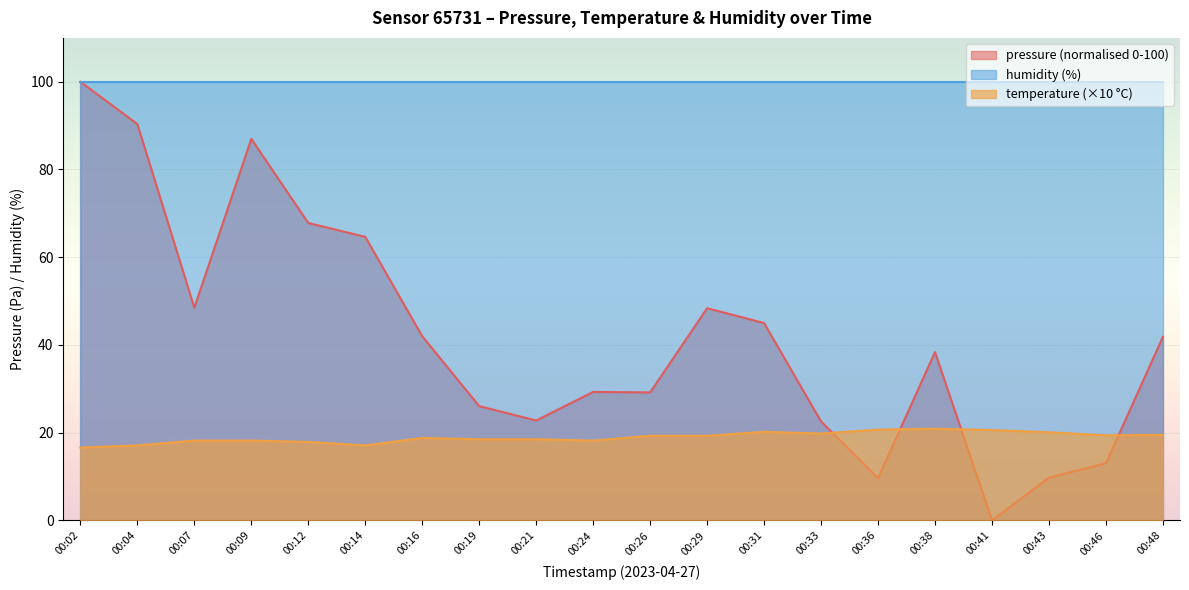

What are all the series names shown in the legend?

pressure (normalised 0-100), humidity (%), temperature (×10 °C)